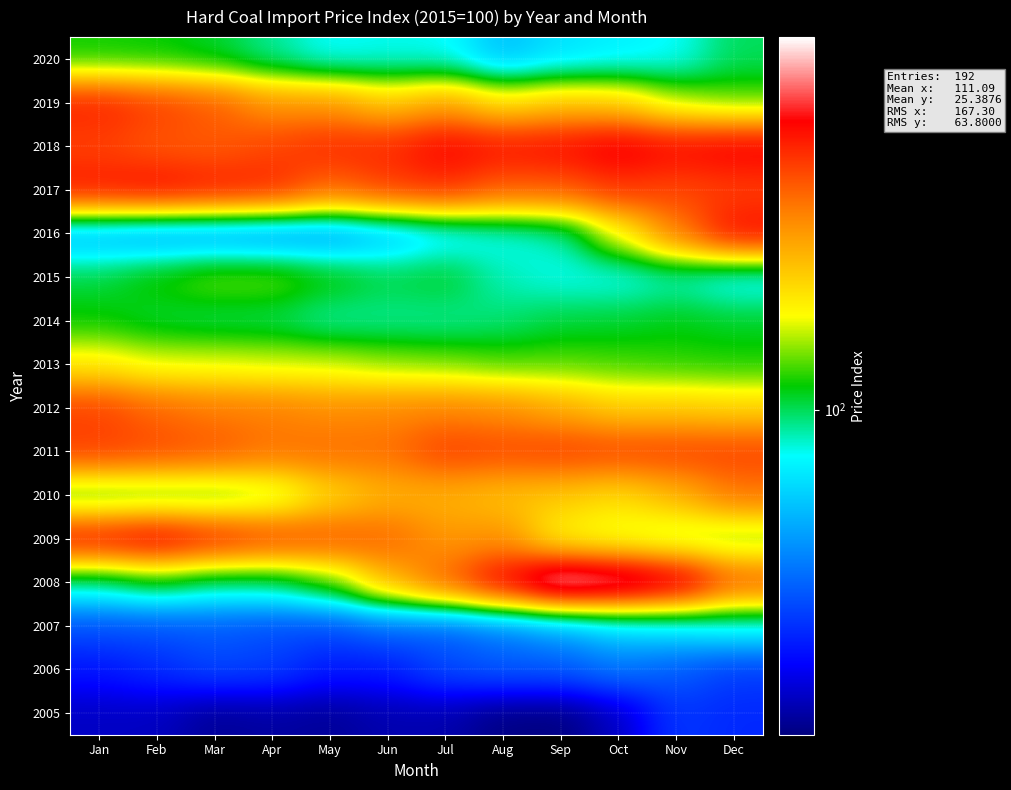

How many data points does each series have?

12